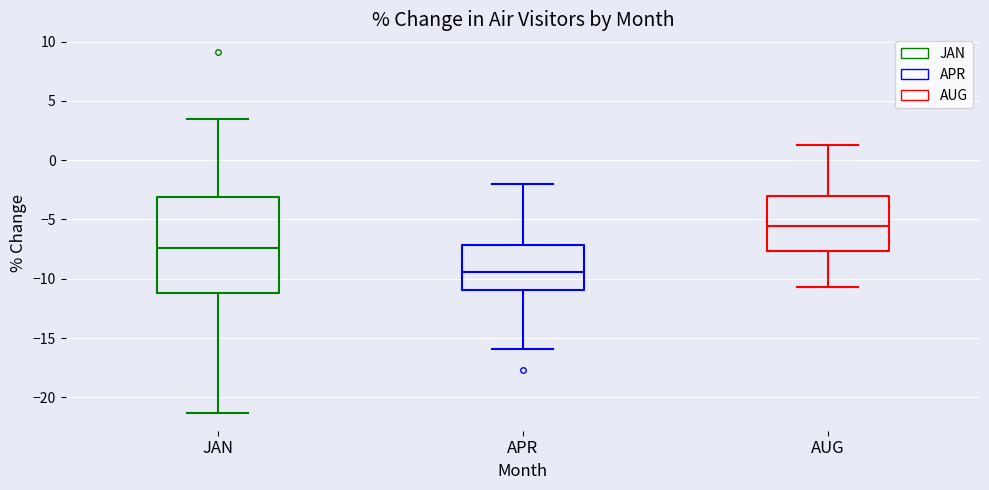

Where is the upper edge of the box for JAN on the y-axis? The values are not printed on the chart, so give them approximately, as read against the axis.

-3.0